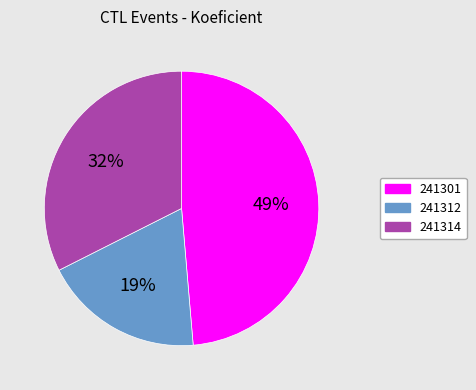

What percentage is the 241301 slice, to the nearest percent?

49%